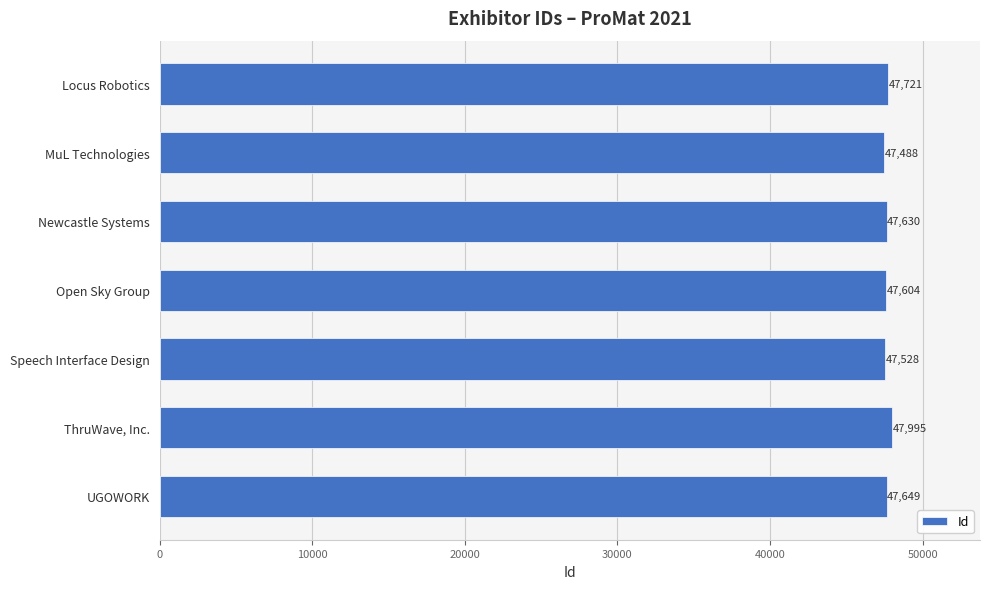

The chart shows a value of 47528 at Speech Interface Design. True or false?

True